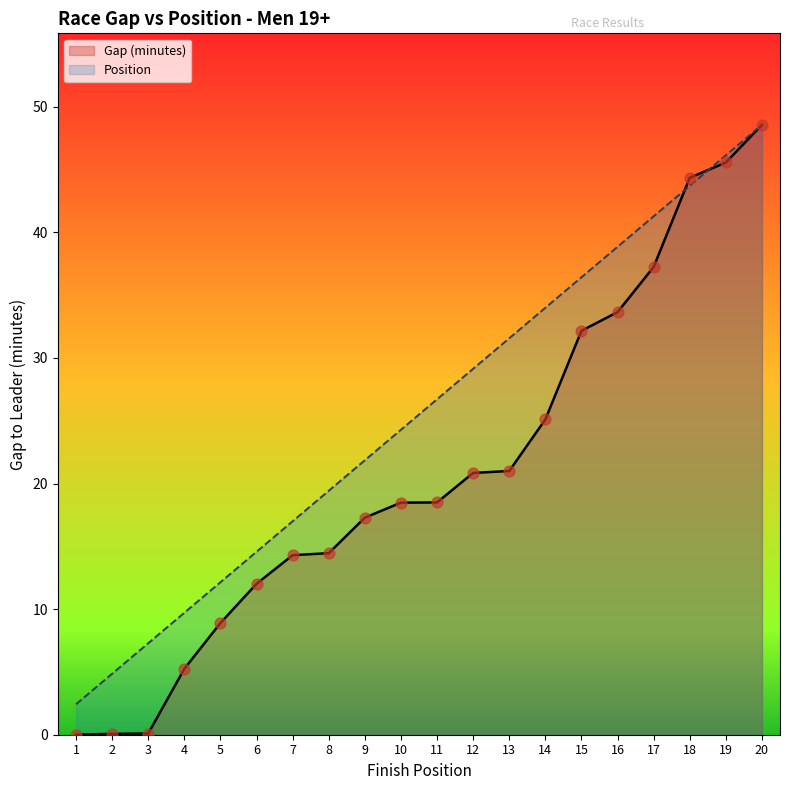

What is the total value across all series at 11?

45.2